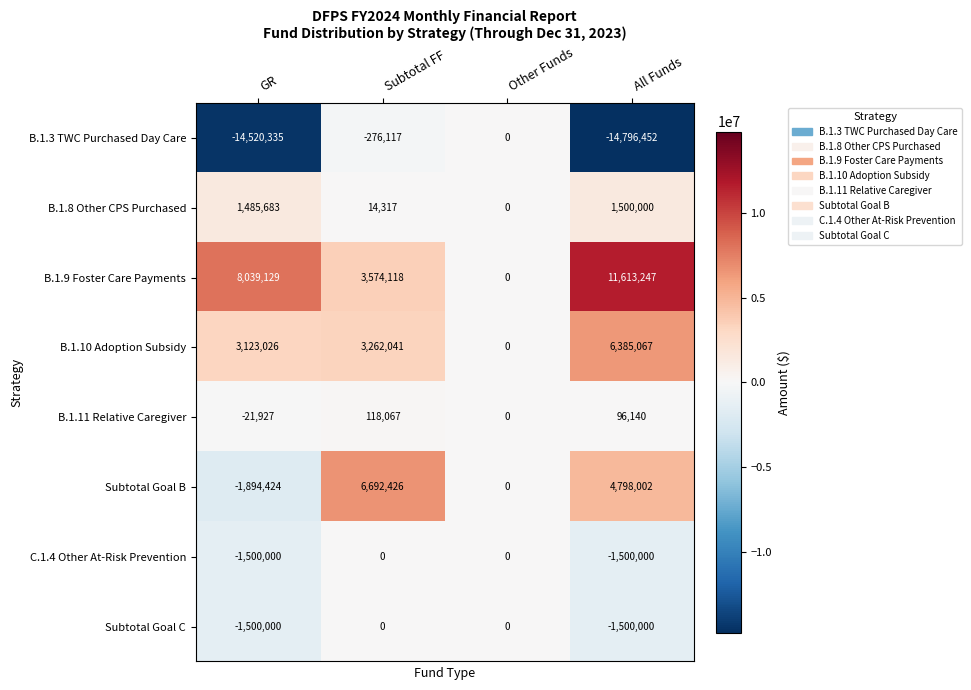

How many values in C.1.4 Other At-Risk Prevention are below zero?

2